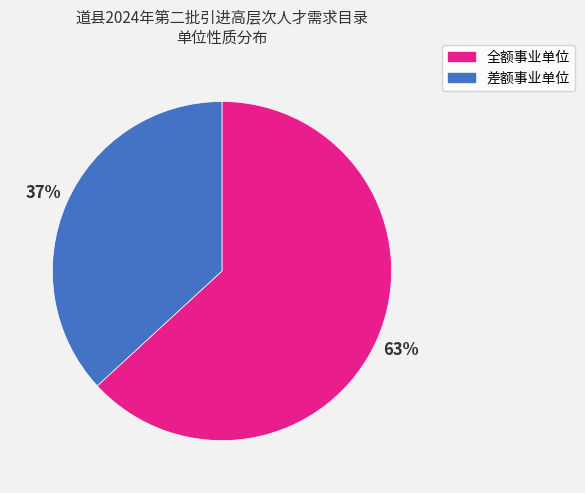

Count the number of slices in the pie.

2